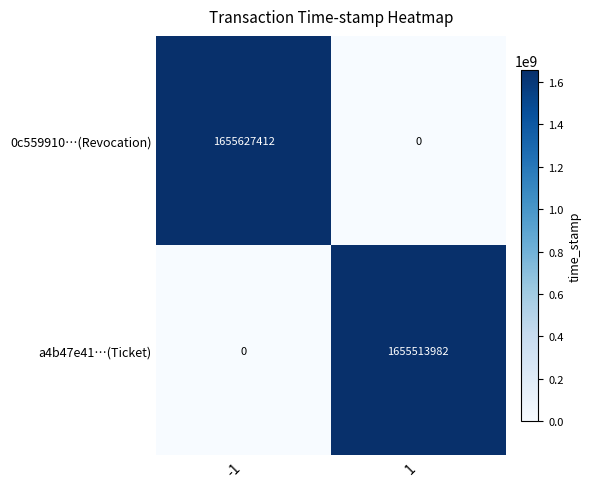

What is the sum of the a4b47e41…(Ticket) values at -1 and 1?

1655513982